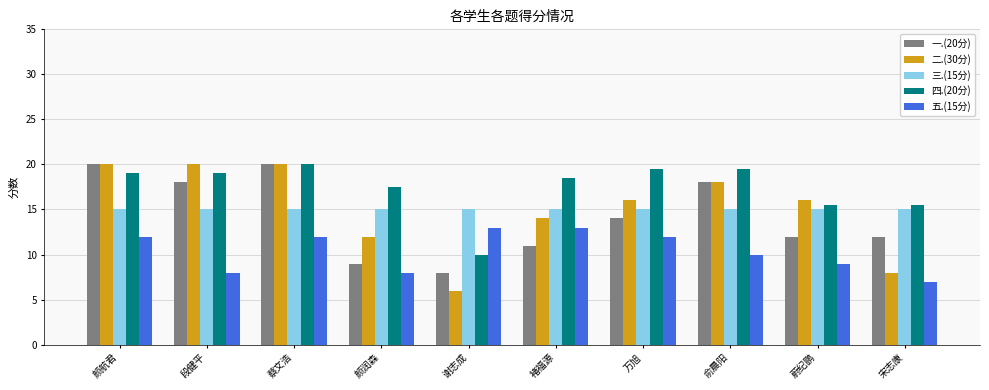

At which category does the chart reach its minimum across all series?

谢志成